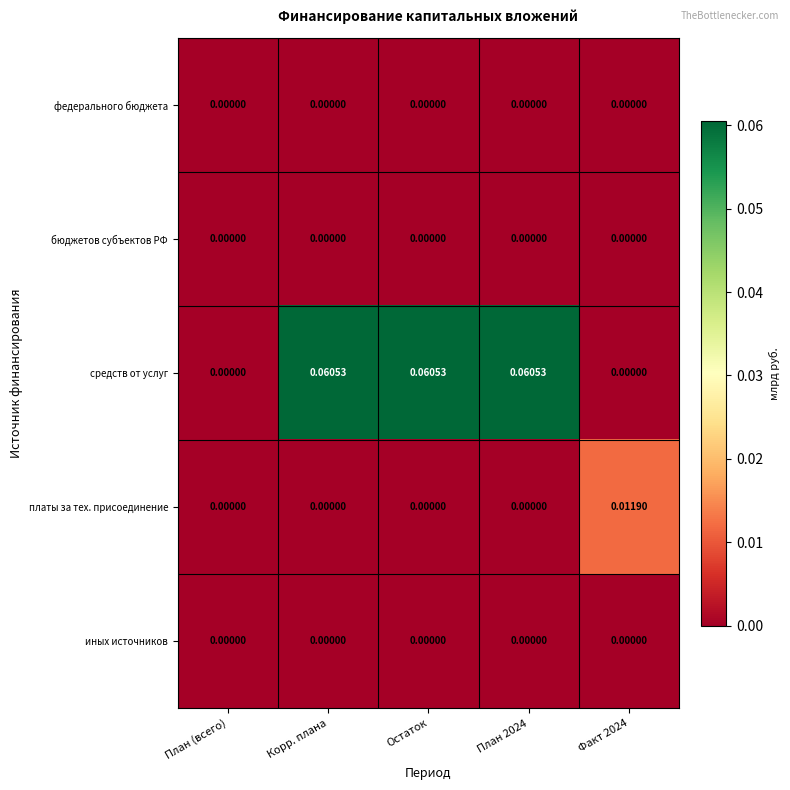

Is the value of платы за тех. присоединение at План (всего) greater than the value of средств от услуг at План 2024?

No